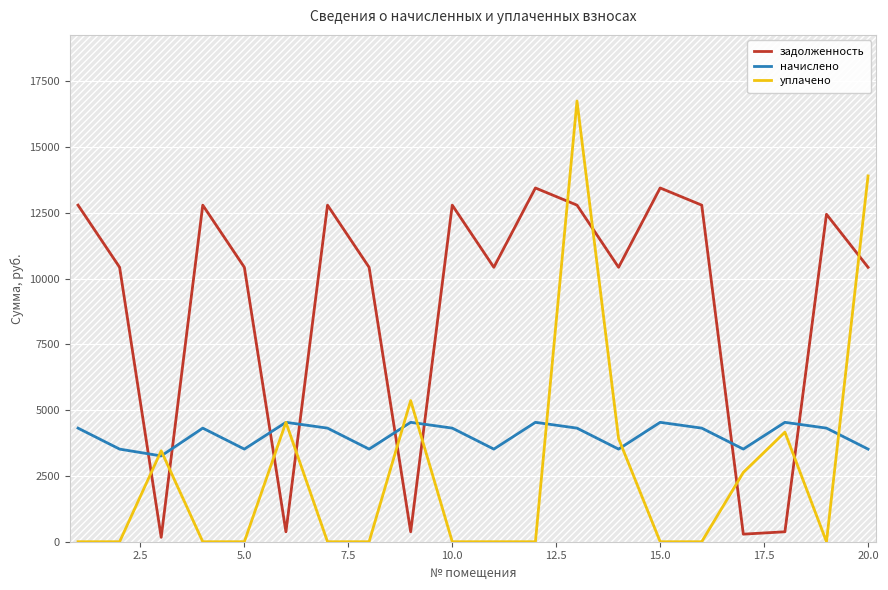

True or false: уплачено and начислено cross at least once.

True